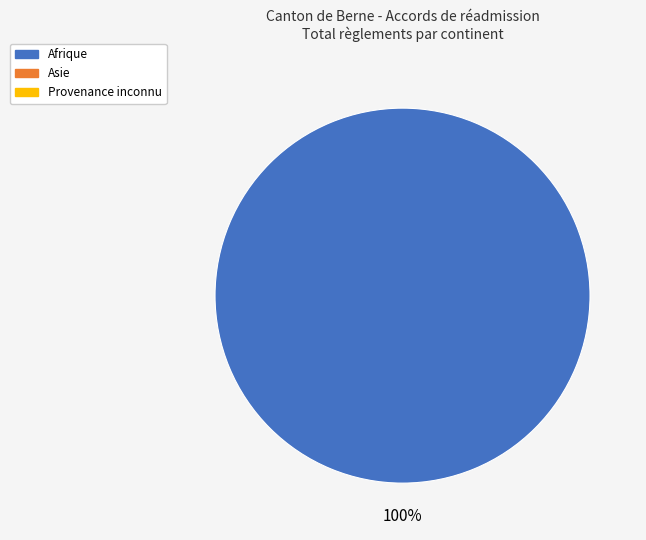

Is there any slice that represents more than half of the pie?

Yes